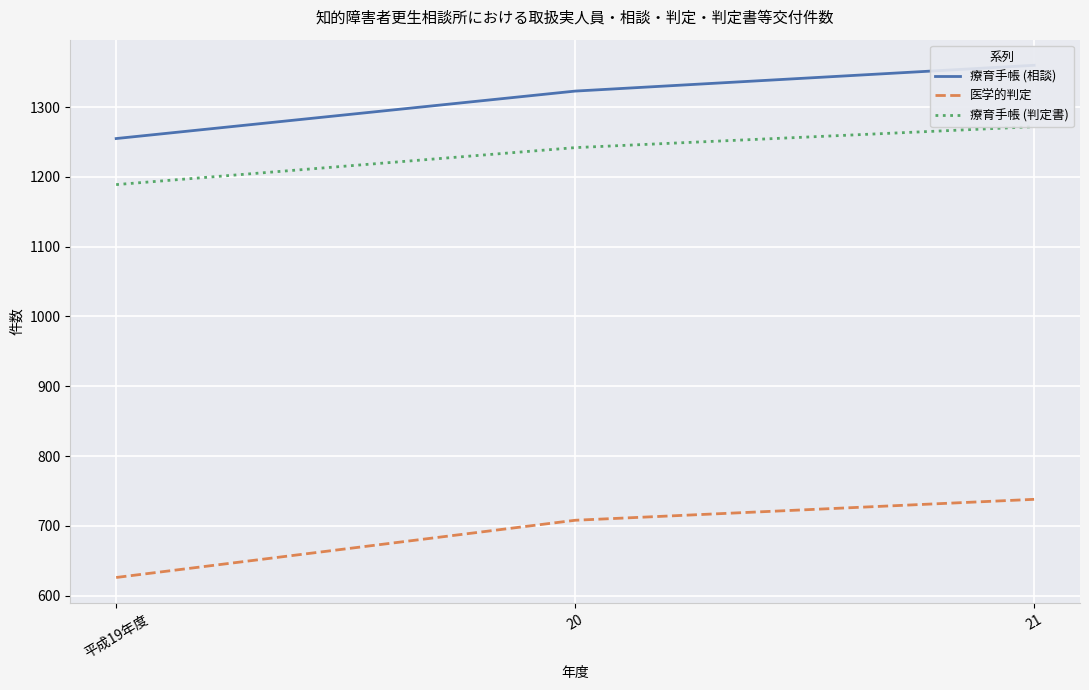

Which label corresponds to the largest value in the chart?

21